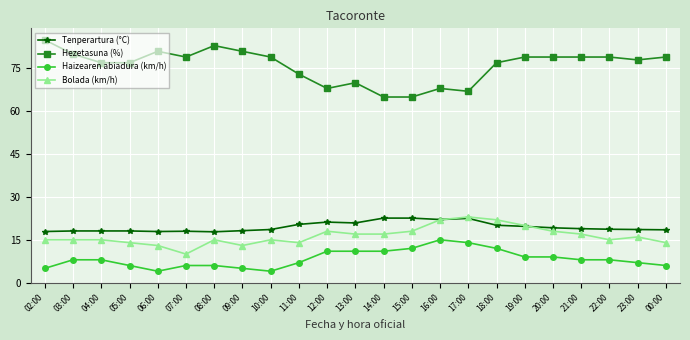

Which series has the largest total across all categories?

Hezetasuna (%)